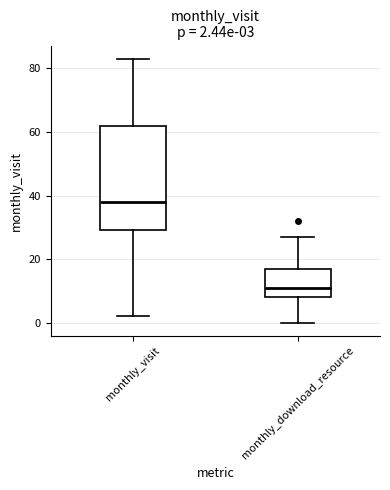

Which box's median line is the highest?

monthly_visit